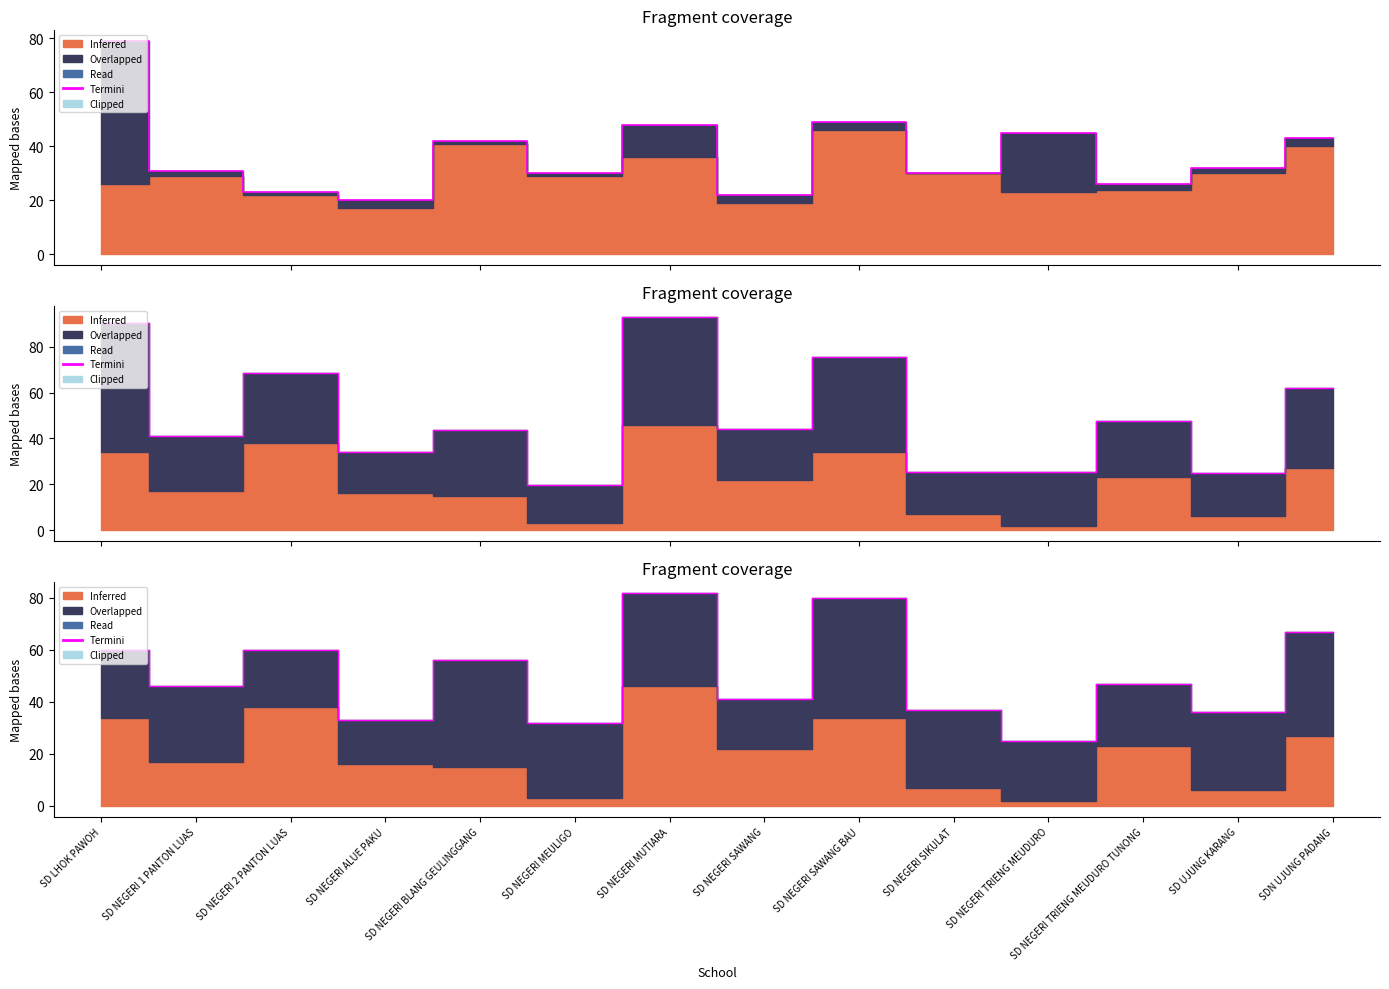

How many interior local valleys (lower than both neighbors) does the data have?

6